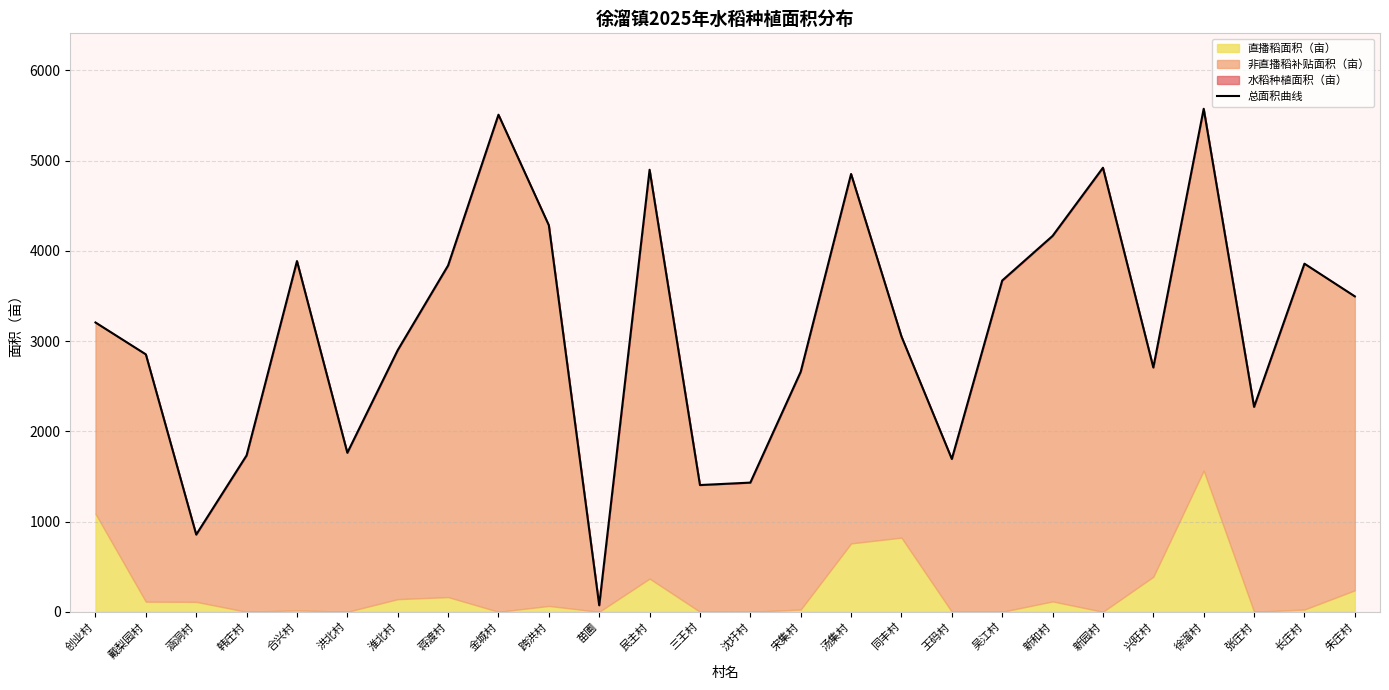

Approximately how many times larger is the value at 朱庄村 compared to 王码村?

2.1